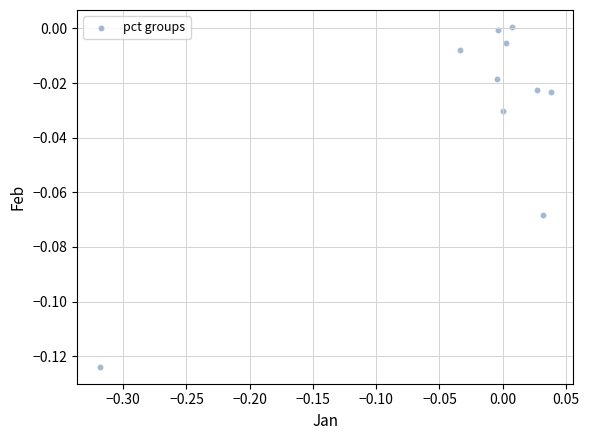

What is the range of X values (max minus min)?

0.4